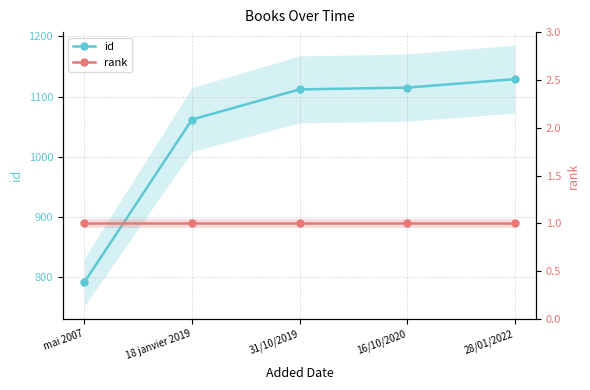

What is the minimum value for rank?

1